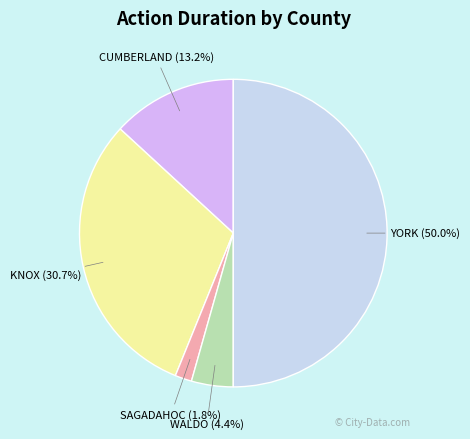

Rank the categories by value from highest to lowest.

YORK, KNOX, CUMBERLAND, WALDO, SAGADAHOC